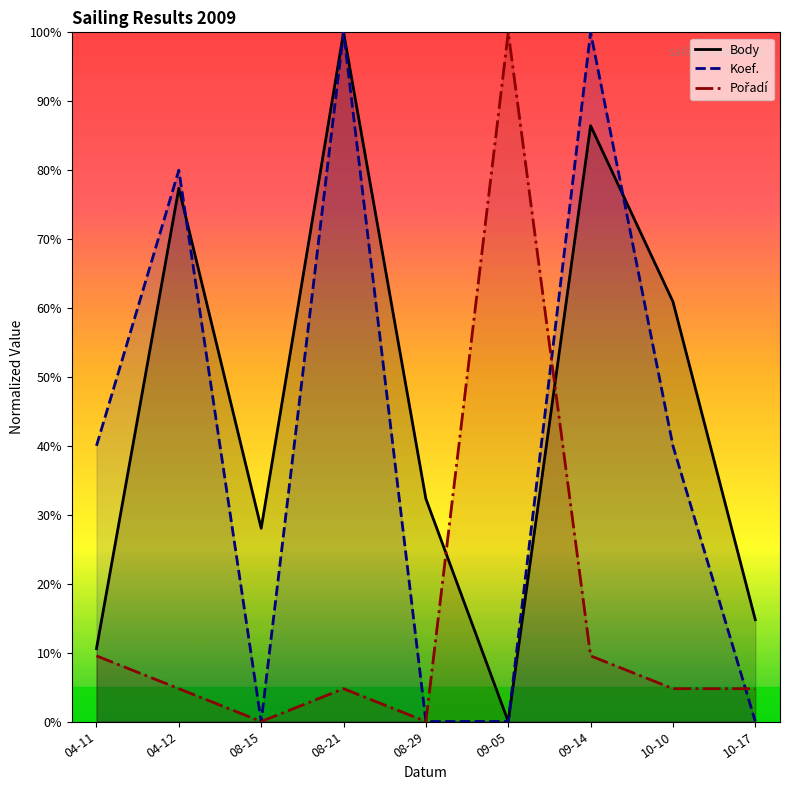

What is the label of the 1st point from the left?

04-11